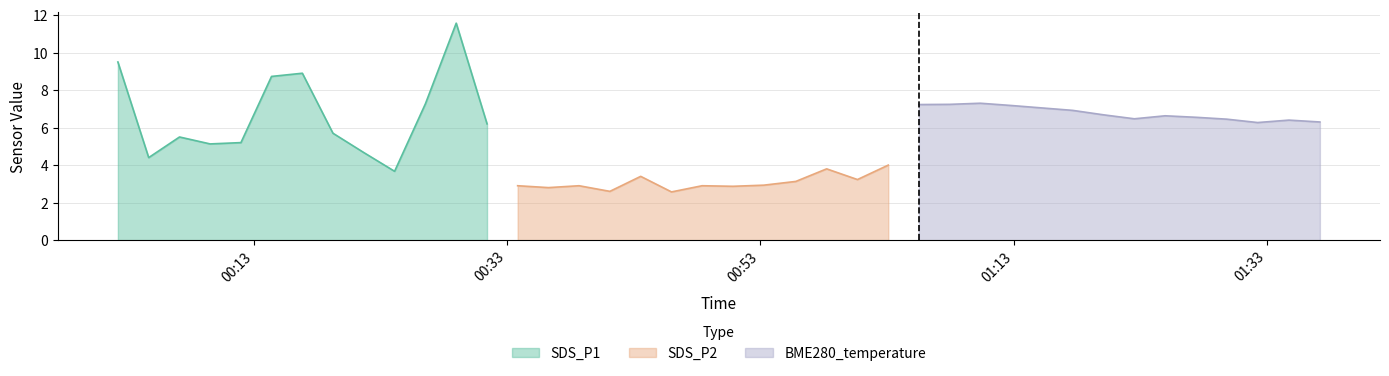

Which series changed the most between 2024/01/04 00:07:08 and 2024/01/04 00:26:33?

SDS_P1